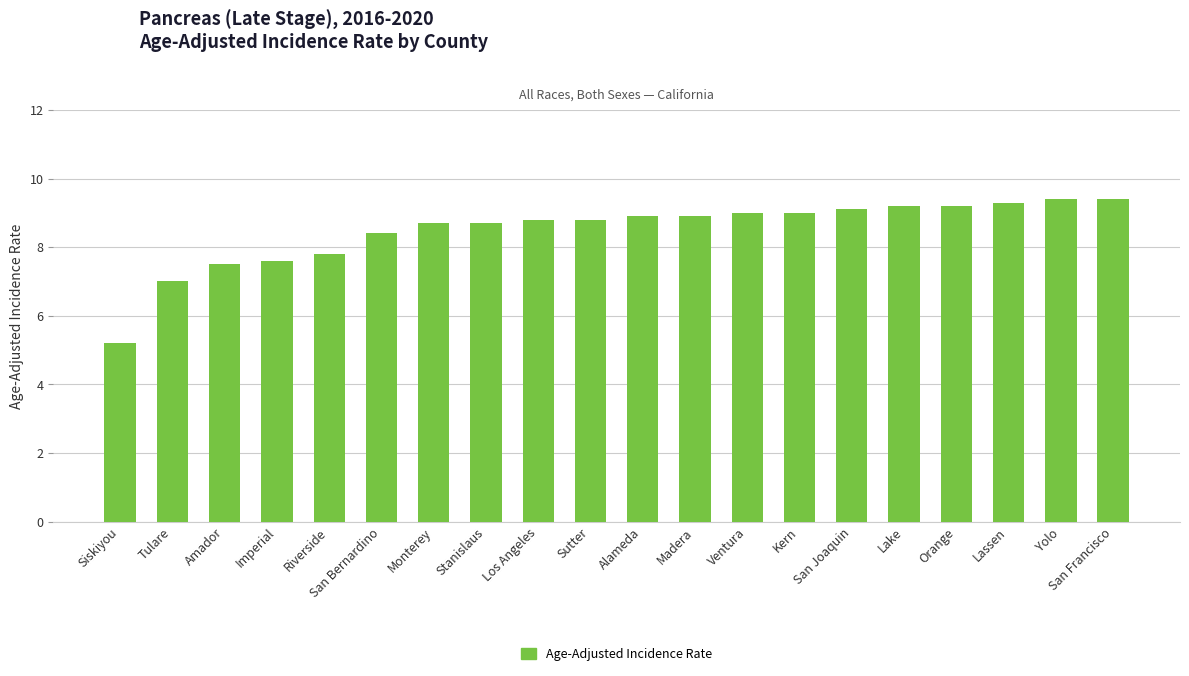

How many bars are there in total?

20